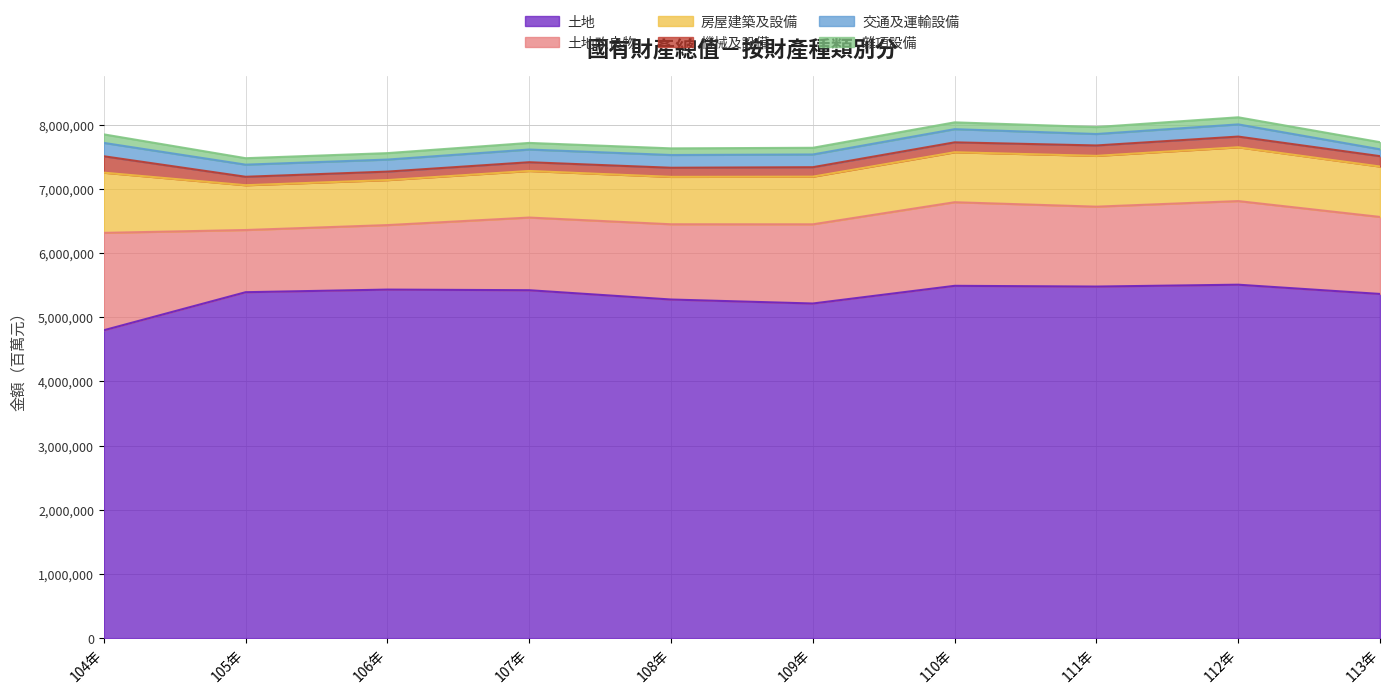

Does the chart have visible grid lines?

Yes